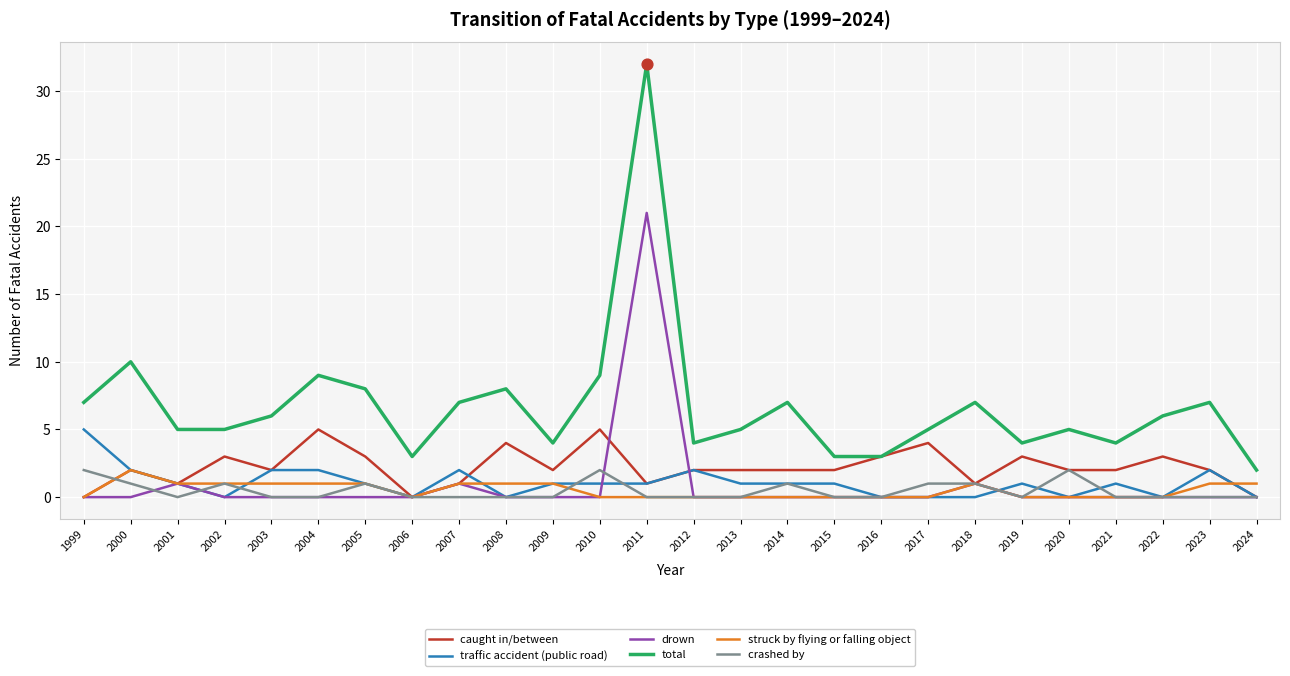

Between 2018 and 2024, which series saw the biggest shift?

total